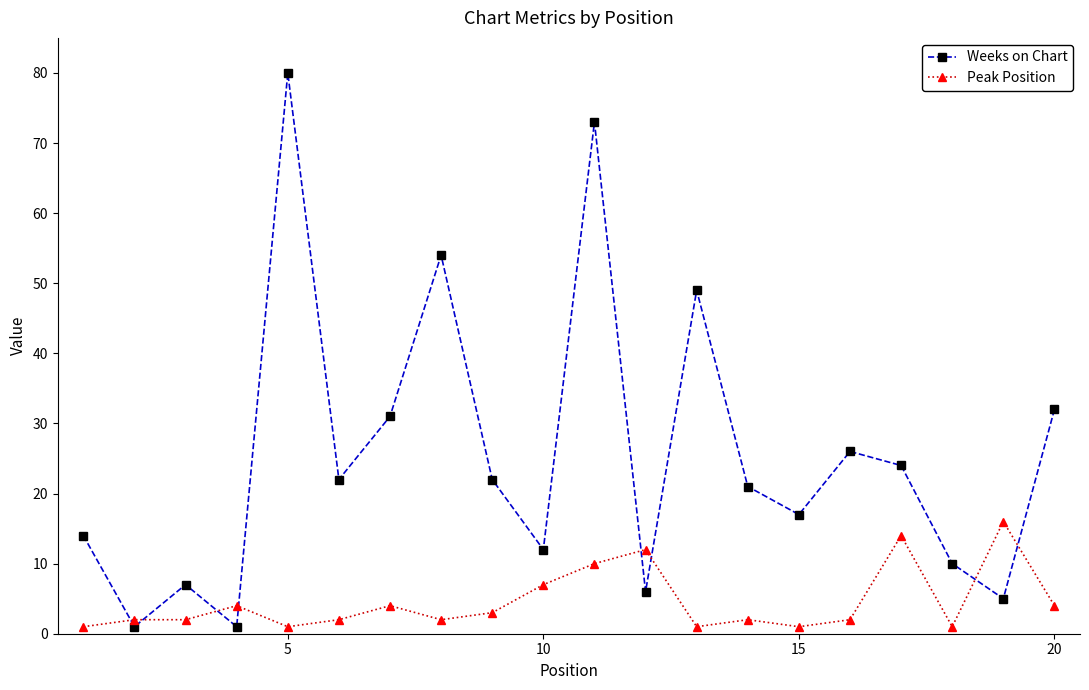

What is the value of the Weeks on Chart point at the 20th from the left?

32